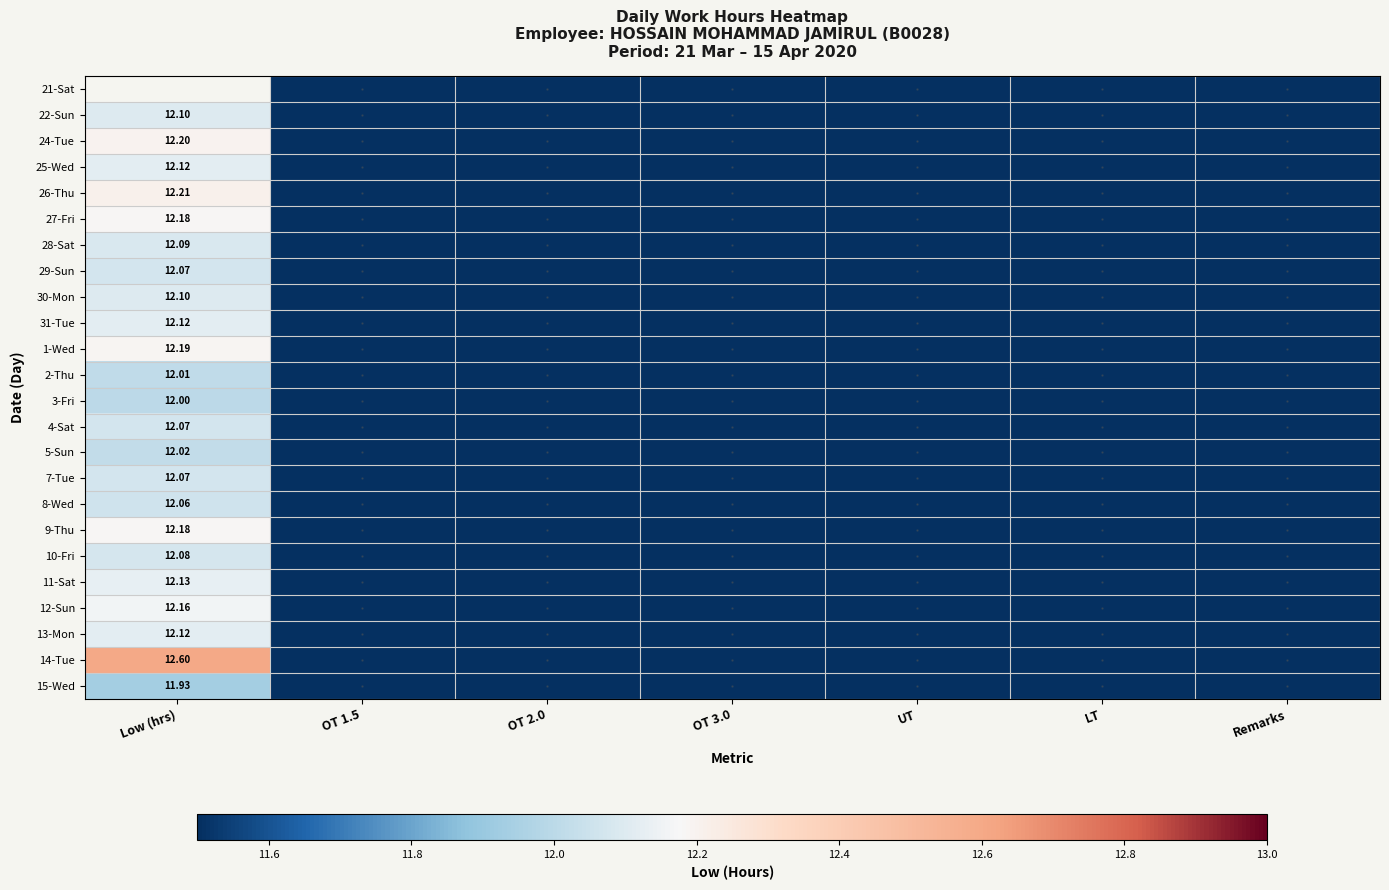

Is the value of 7-Tue at Low (hrs) greater than the value of 13-Mon at Low (hrs)?

No